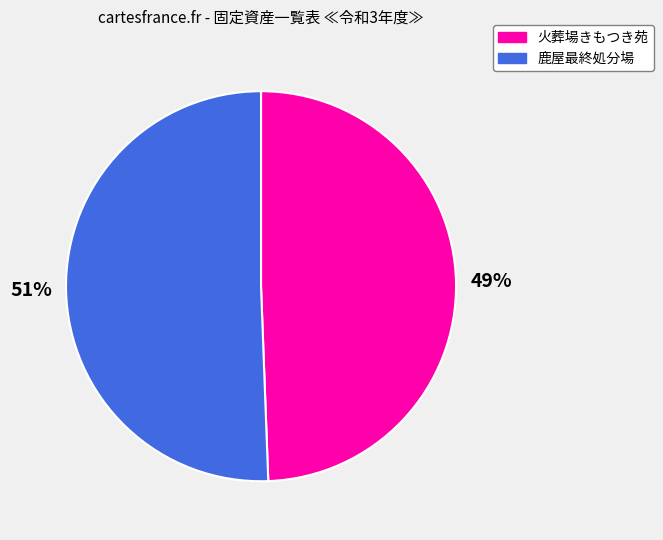

To the nearest percent, what is the average slice percentage?

50%